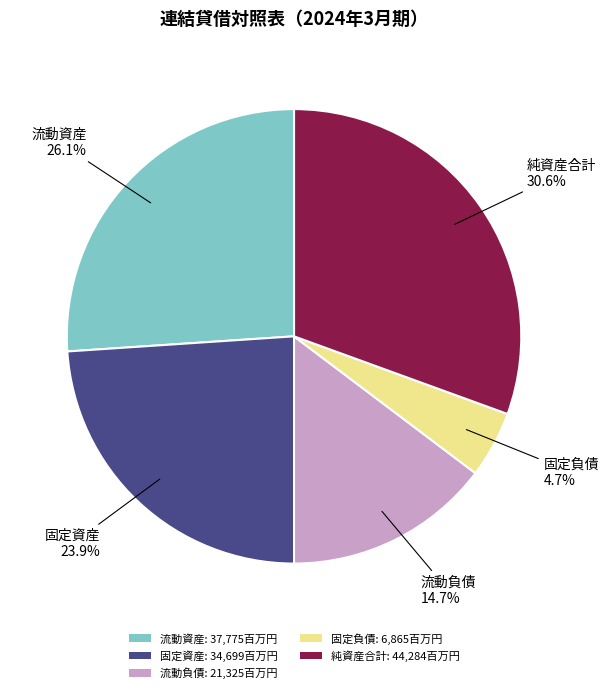

Which slice is the largest?

純資産合計